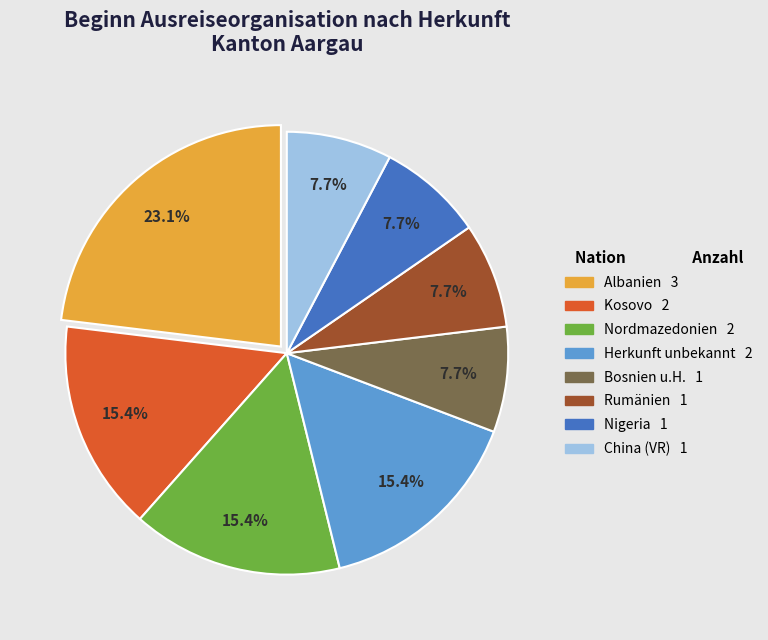

How many segments does this pie chart have?

8